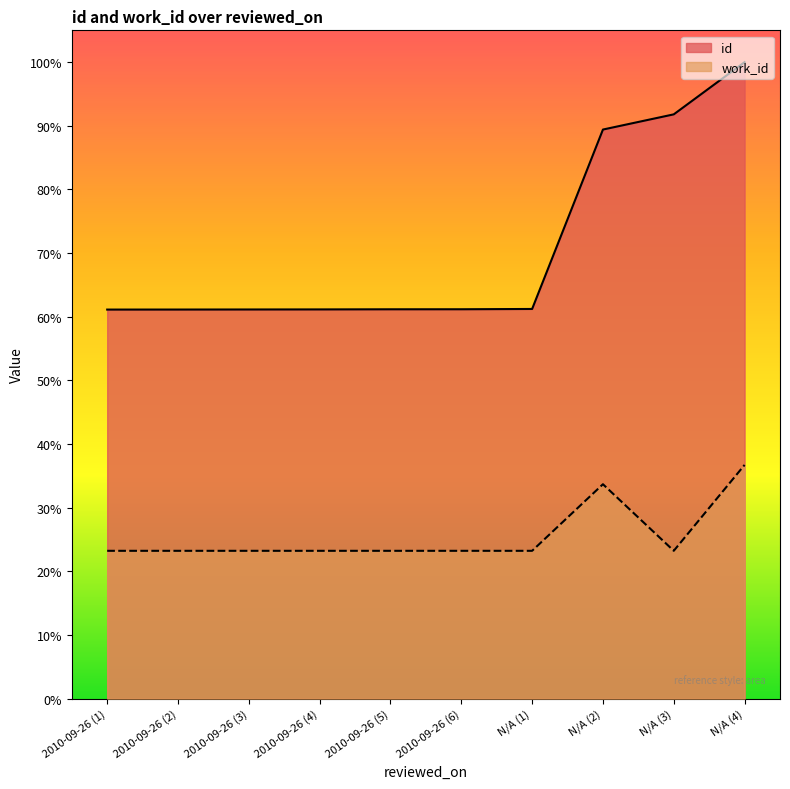

What is the minimum value for work_id?

4610